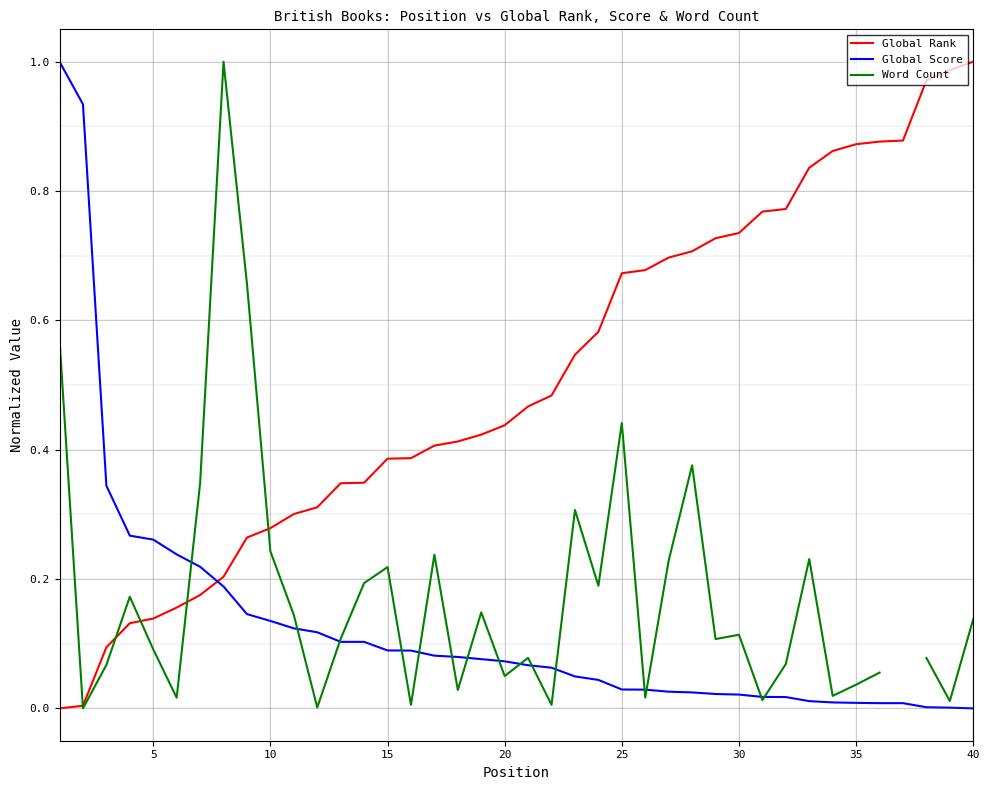

At how many categories does at least one series exceed 0?

40